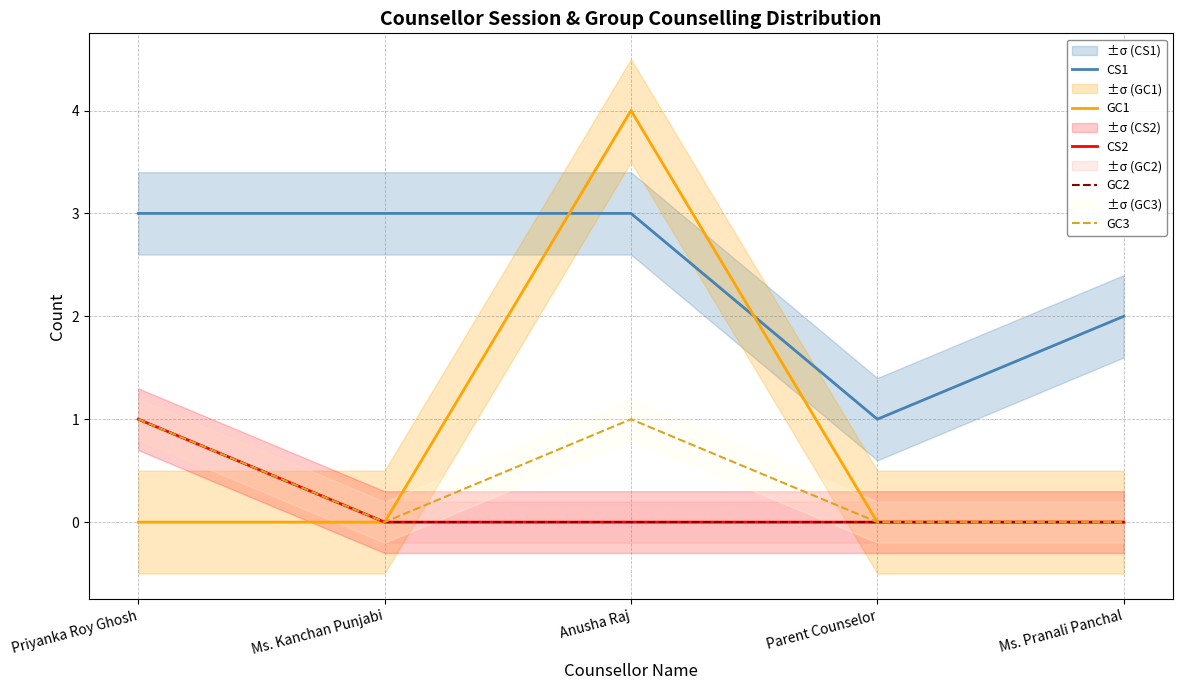

True or false: CS2 has a value of 0 at Parent Counselor.

True